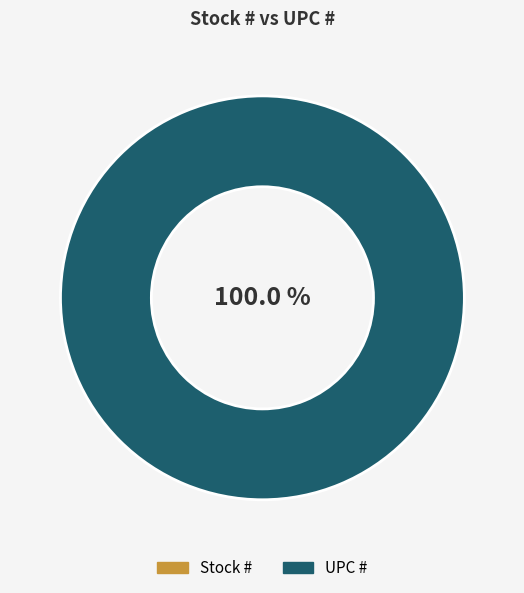

Which slice is the smallest?

Stock #